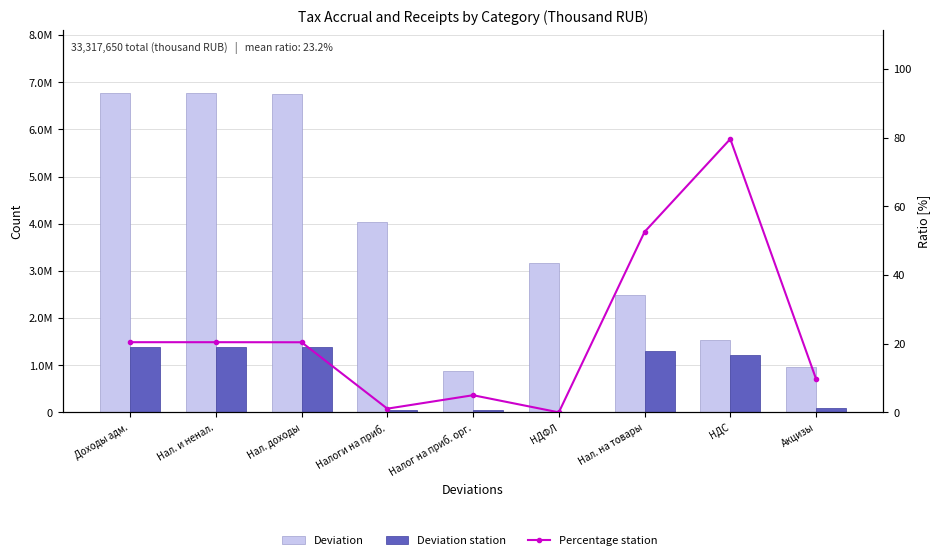

How many categories are shown in the chart?

9